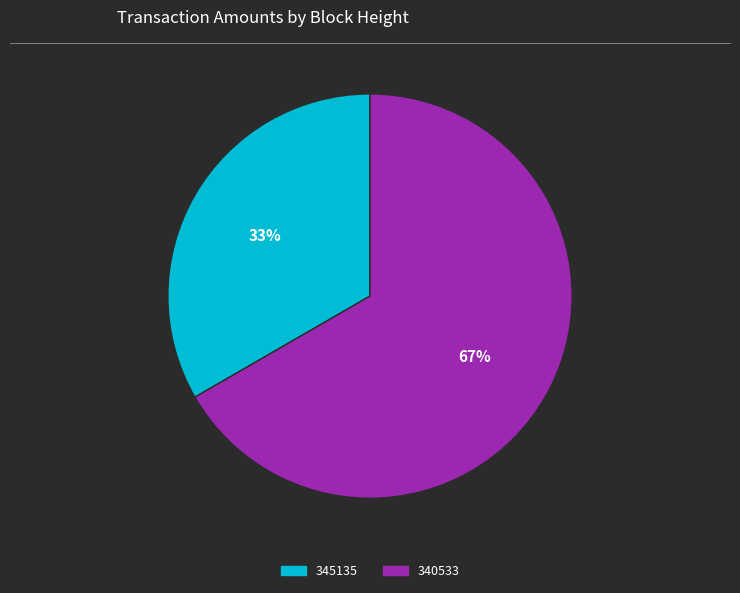

What is the largest slice in the pie chart?

340533